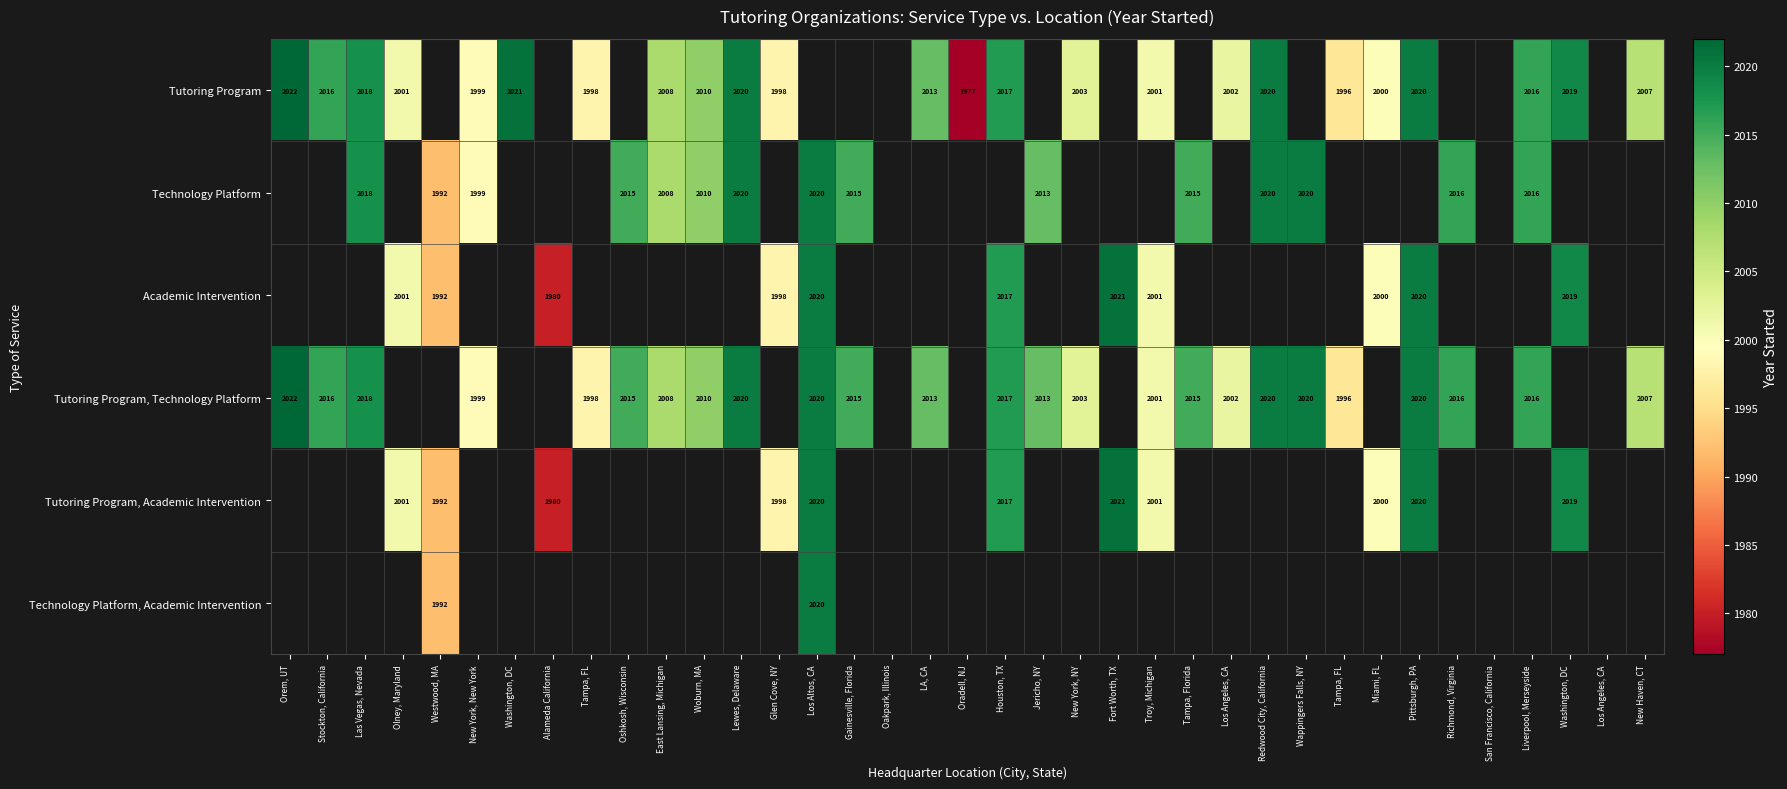

Between Glen Cove, NY and Houston, TX, which is larger?

Houston, TX